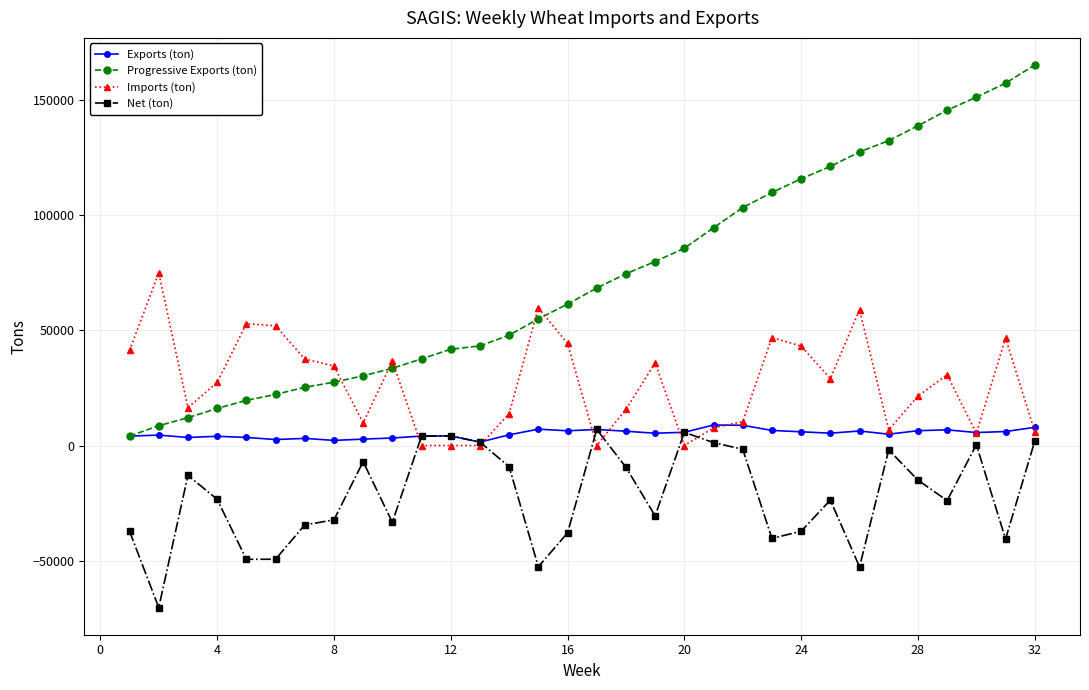

True or false: Imports (ton) has more than 2 interior local peaks.

True